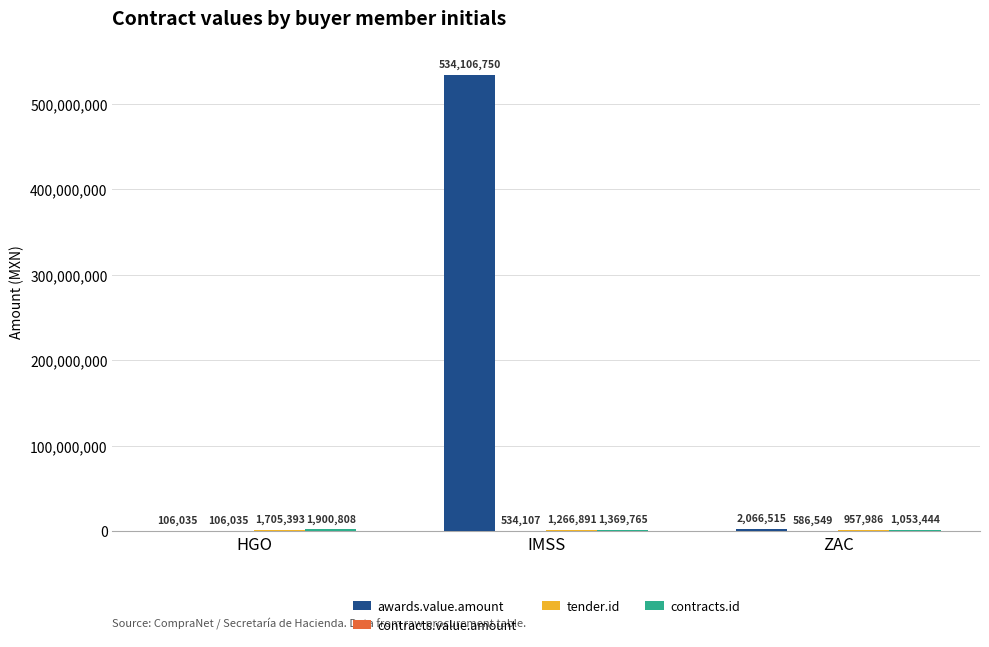

What is the average value of the awards.value.amount series?

178759766.7